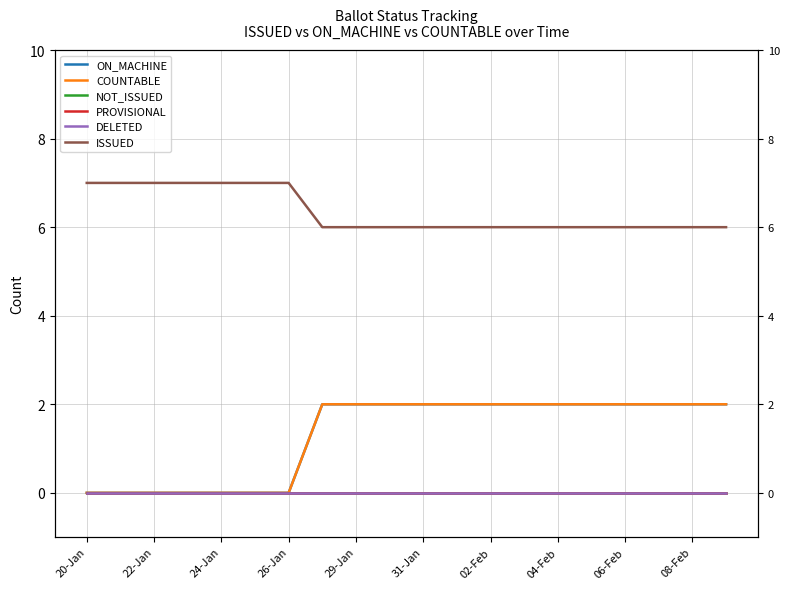

Reading left to right, what are all the values shown in this chart?

ON_MACHINE: 0	0	0	0	0	0	0	2	2	2	2	2	2	2	2	2	2	2	2	2
COUNTABLE: 0	0	0	0	0	0	0	2	2	2	2	2	2	2	2	2	2	2	2	2
NOT_ISSUED: 0	0	0	0	0	0	0	0	0	0	0	0	0	0	0	0	0	0	0	0
PROVISIONAL: 0	0	0	0	0	0	0	0	0	0	0	0	0	0	0	0	0	0	0	0
DELETED: 0	0	0	0	0	0	0	0	0	0	0	0	0	0	0	0	0	0	0	0
ISSUED: 7	7	7	7	7	7	7	6	6	6	6	6	6	6	6	6	6	6	6	6